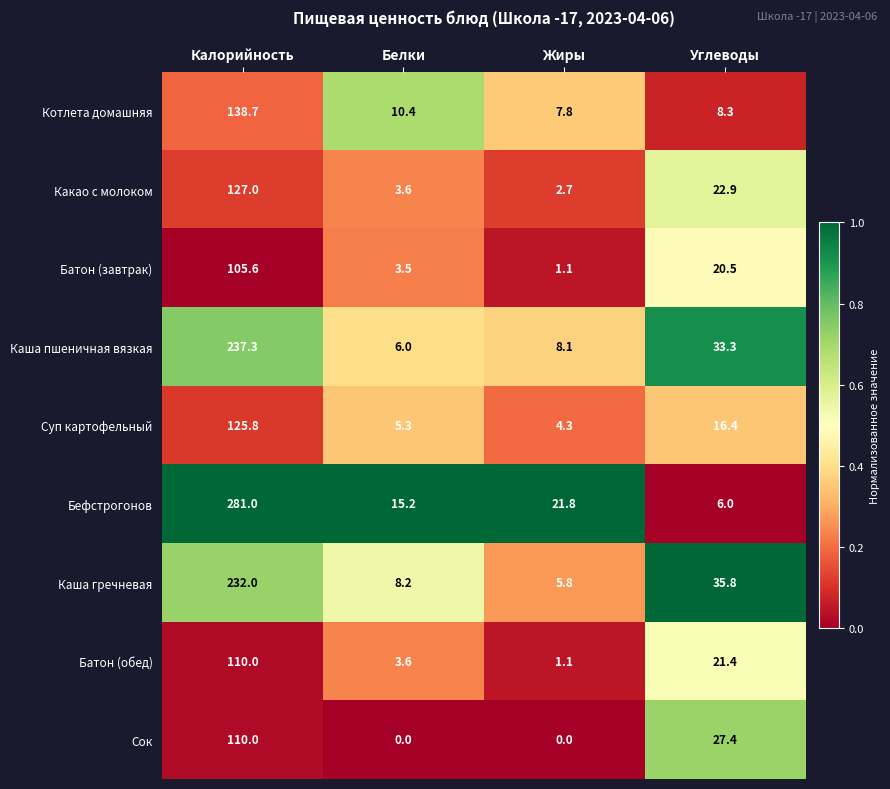

What is the average value of the Каша пшеничная вязкая series?

71.2